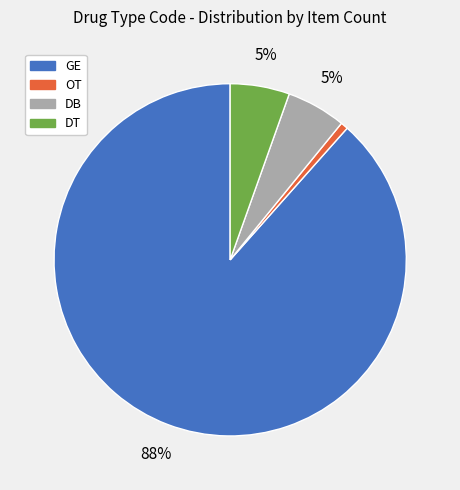

Count the number of slices in the pie.

4